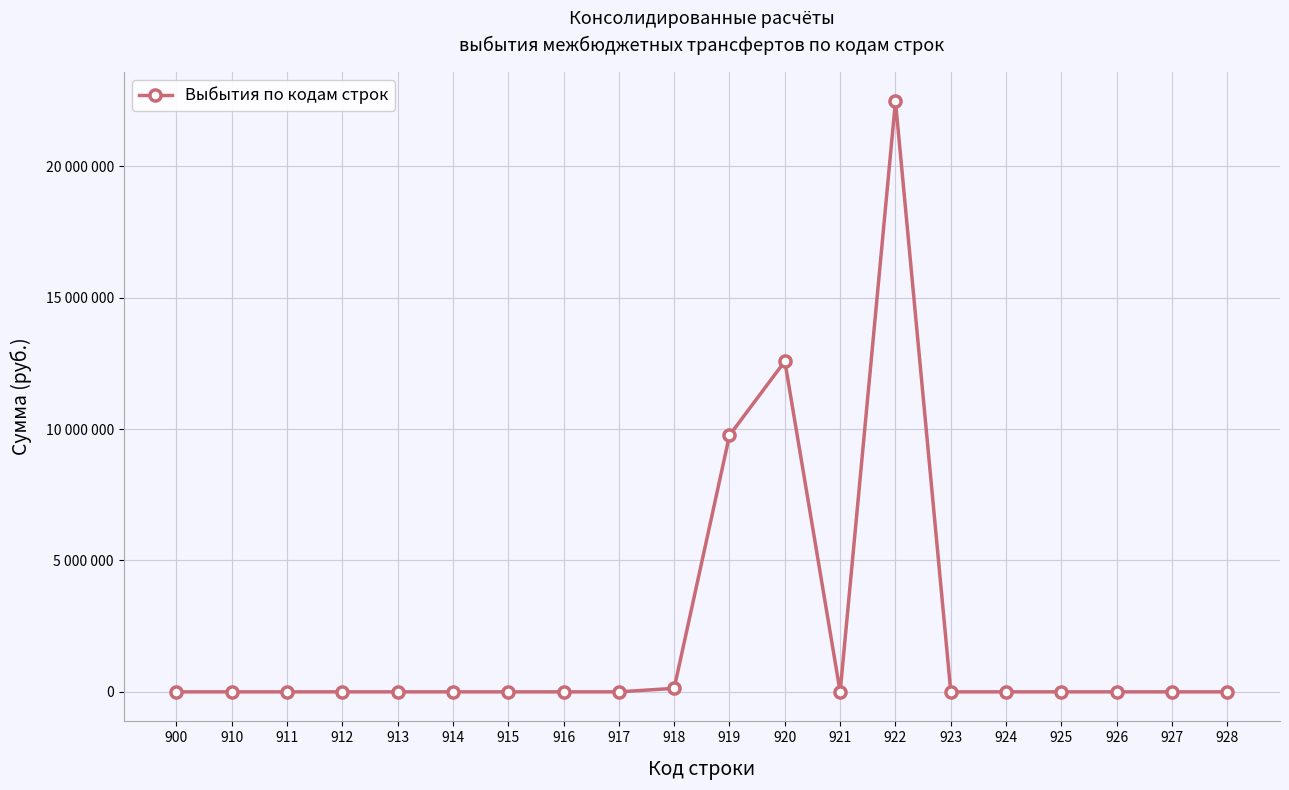

Does the chart have visible grid lines?

Yes